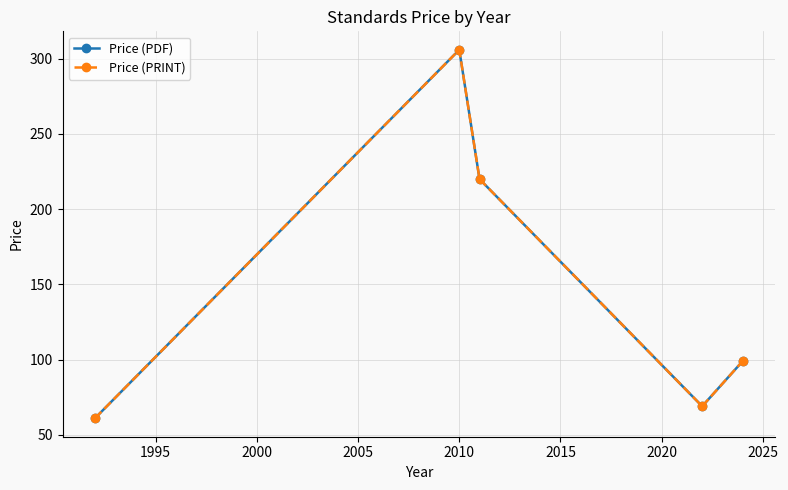

What is the average value of the Price (PDF) series?

151